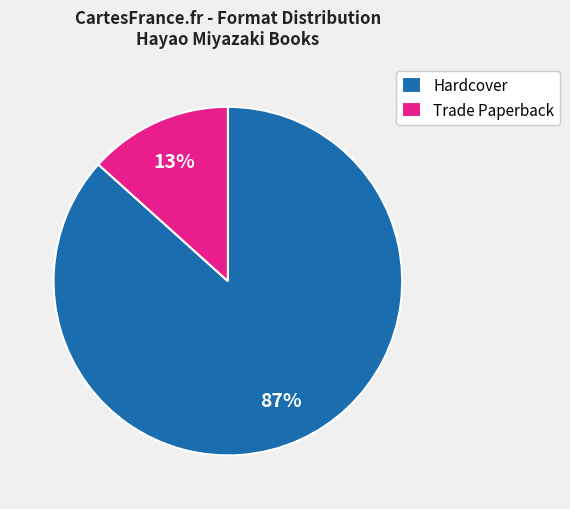

Is there any slice that represents more than half of the pie?

Yes